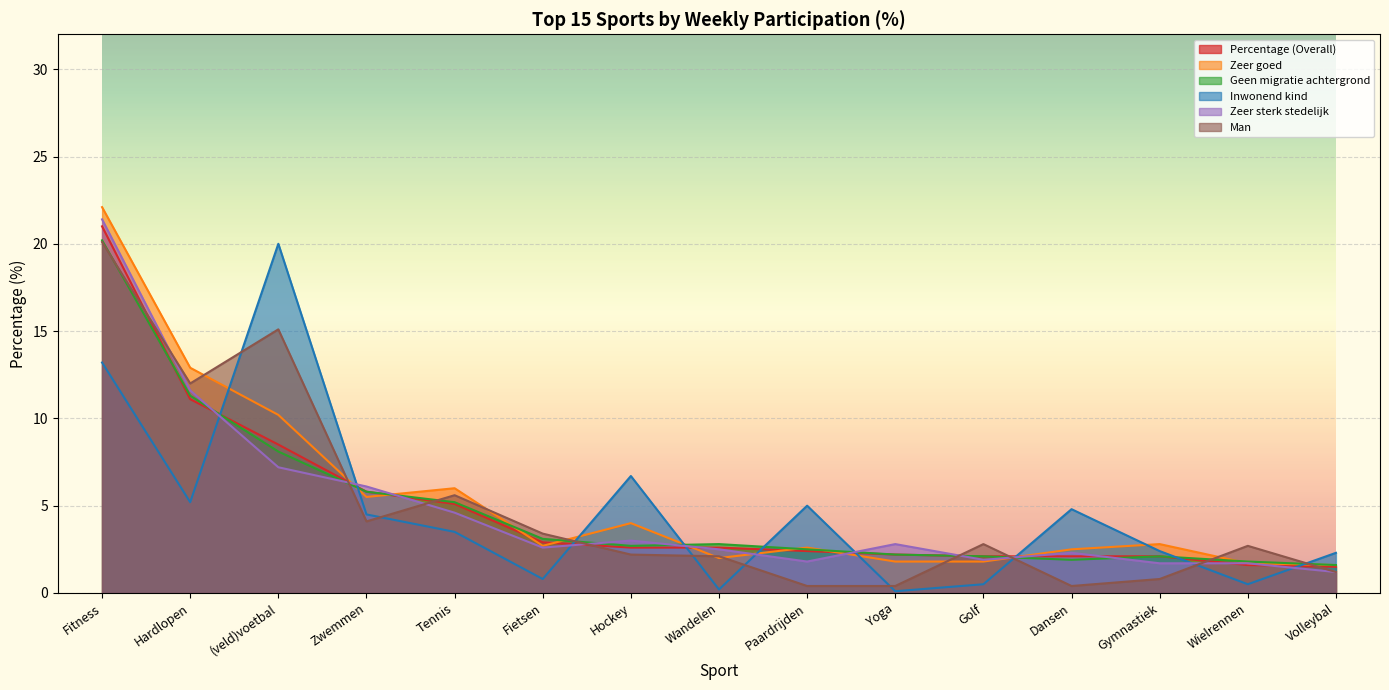

The Man series shows 0.4 at Dansen. True or false?

True